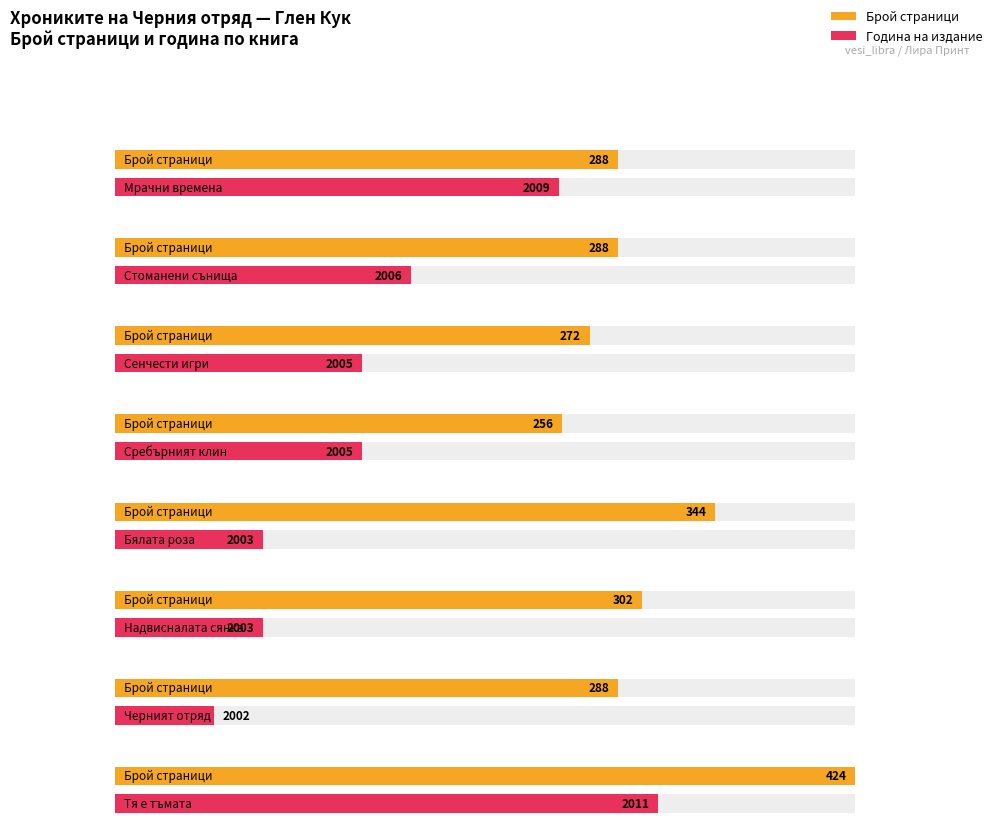

List the labels in order of value, largest first.

Тя е тъмата, Бялата роза, Надвисналата сянка, Мрачни времена, Стоманени сънища, Черният отряд, Сенчести игри, Сребърният клин